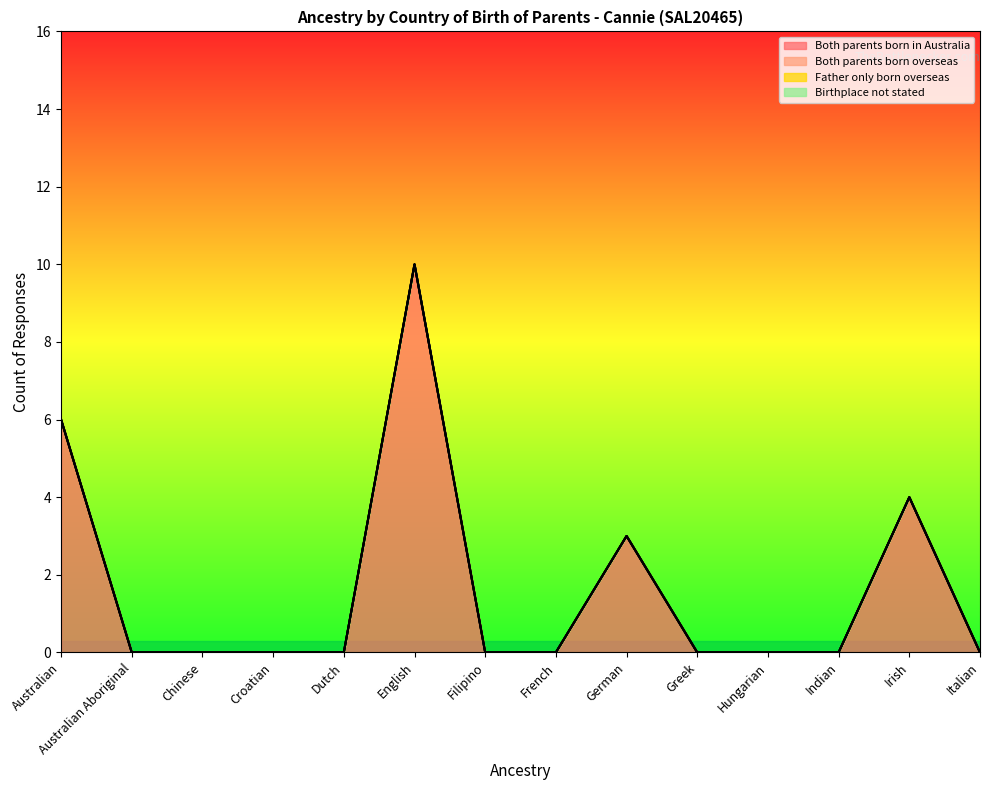

Reading left to right, transcribe all the data shown in this chart.

Both parents born in Australia: 6	0	0	0	0	10	0	0	3	0	0	0	4	0
Both parents born overseas: 0	0	0	0	0	0	0	0	0	0	0	0	0	0
Father only born overseas: 0	0	0	0	0	0	0	0	0	0	0	0	0	0
Birthplace not stated: 0	0	0	0	0	0	0	0	0	0	0	0	0	0